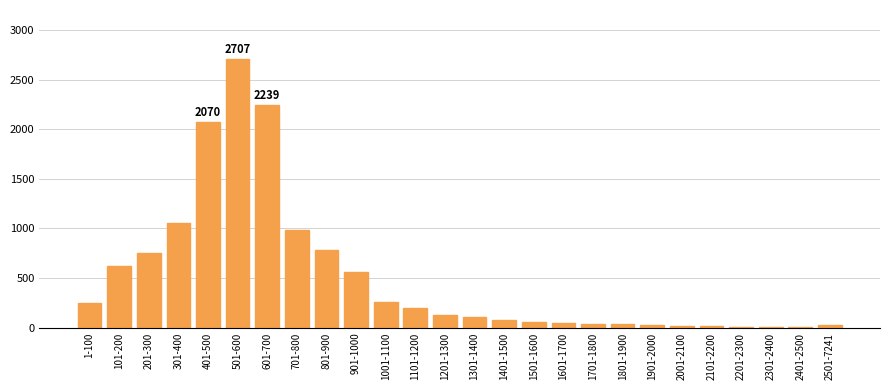

What is the ratio of the value at 501-600 to the value at 601-700?

1.2